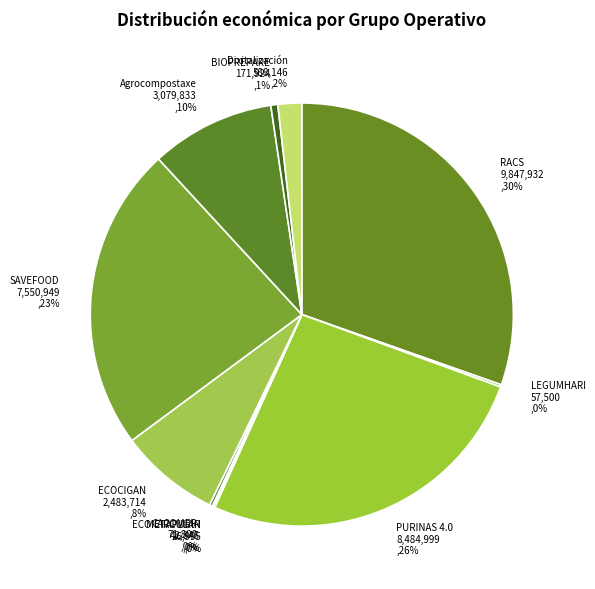

To the nearest percent, what is the difference between the largest and smallest slice percentages?

30%